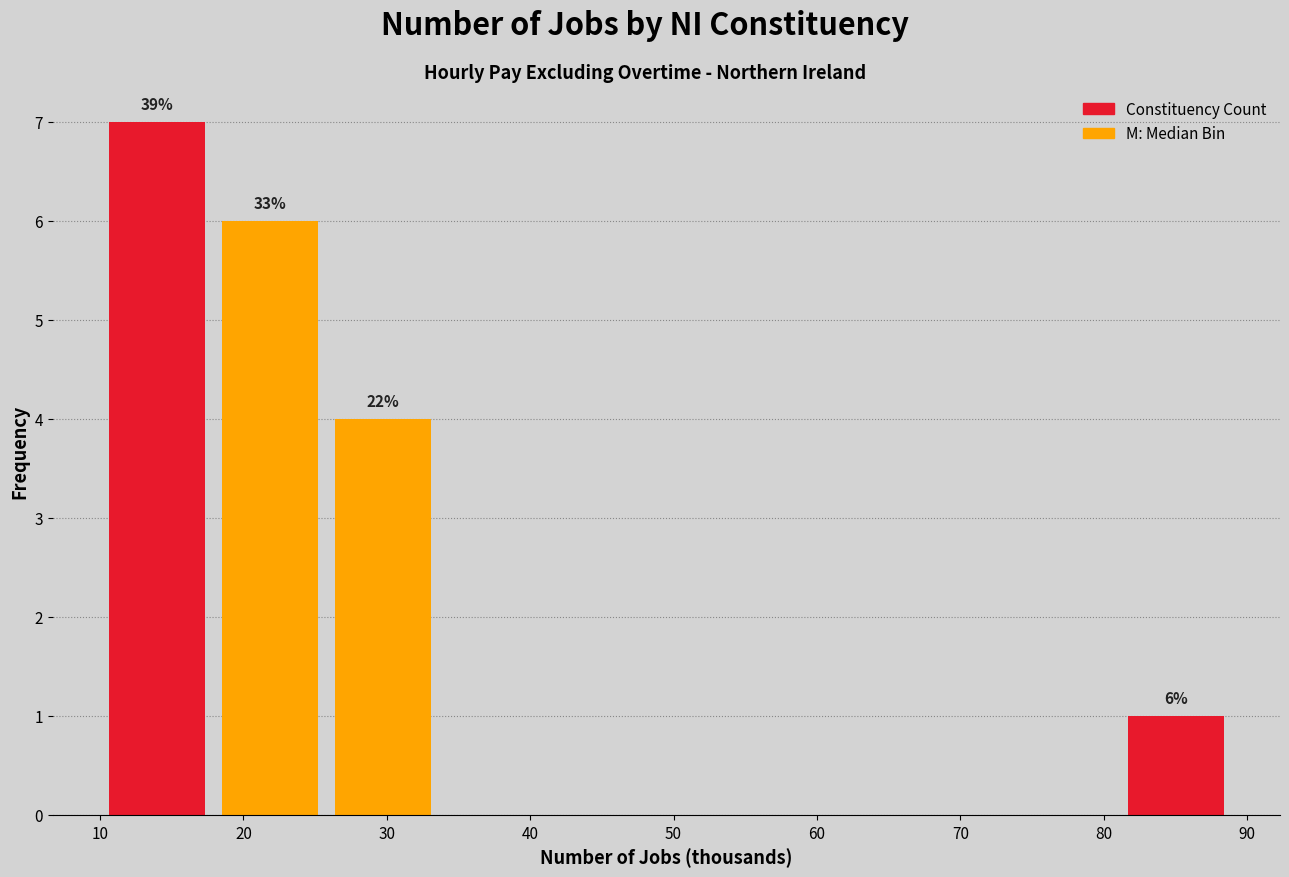

Over which range of the x-axis is the bar tallest?

10.0 to 17.9